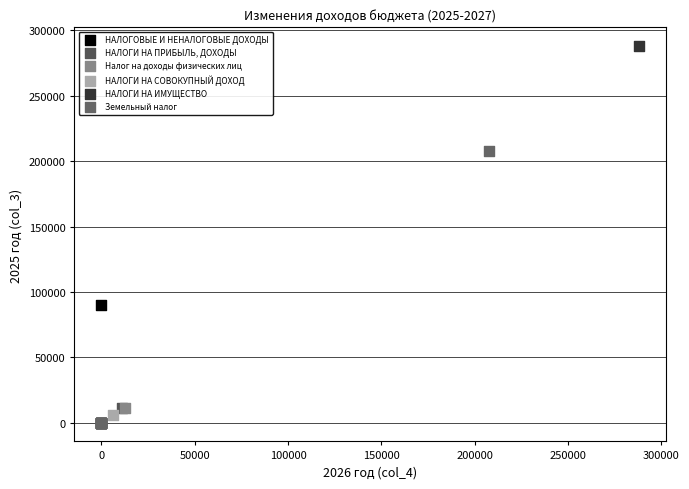

Which series contains the highest Y value?

НАЛОГИ НА ИМУЩЕСТВО